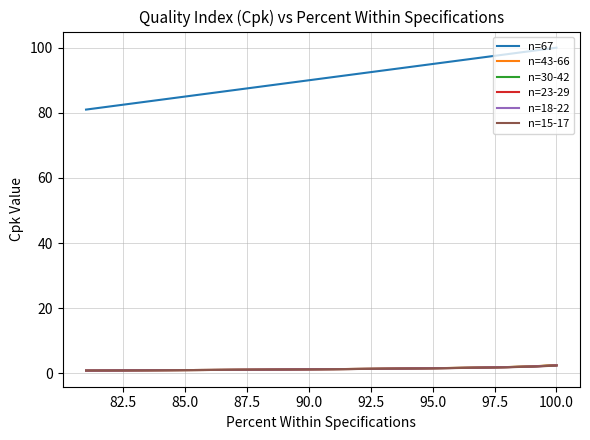

How many lines are shown in the chart?

6